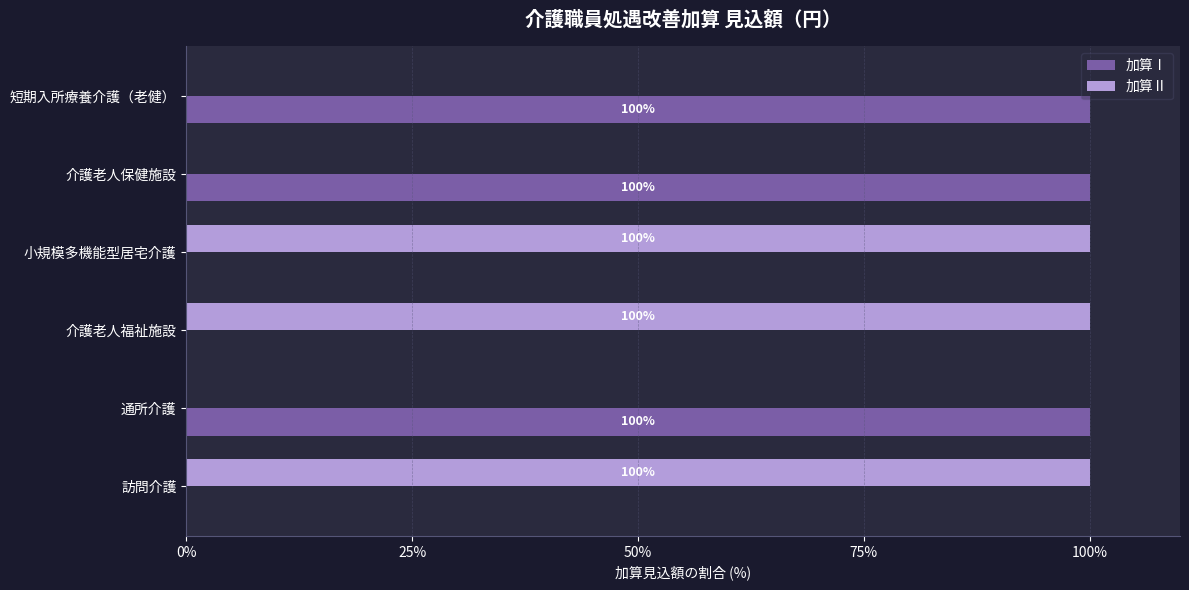

What is the sum of the 加算Ⅱ values at 介護老人保健施設 and 介護老人福祉施設?

100